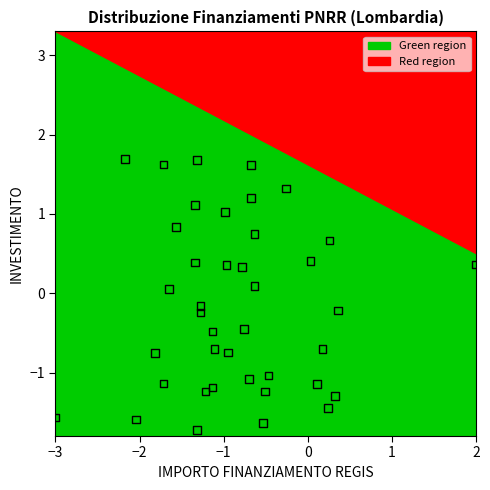

What is the range of X values (max minus min)?

5.0